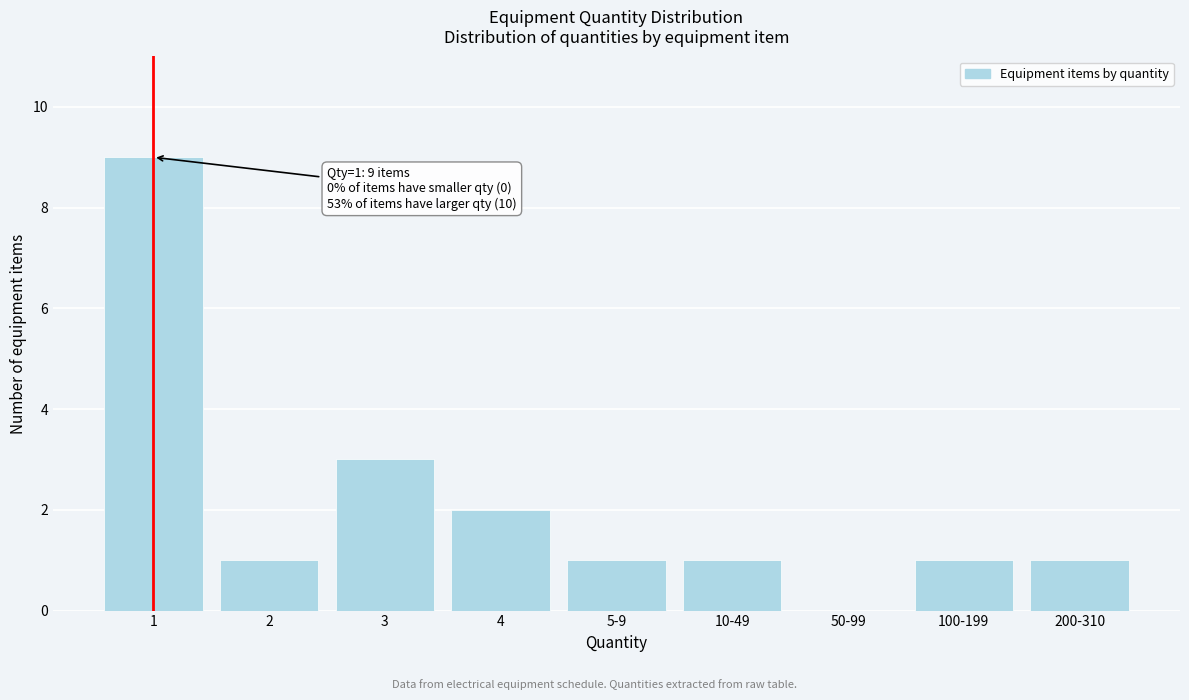

Reading right to left, list all the values displayed in this chart.

200-310=1	100-199=1	50-99=0	10-49=1	5-9=1	4=2	3=3	2=1	1=9